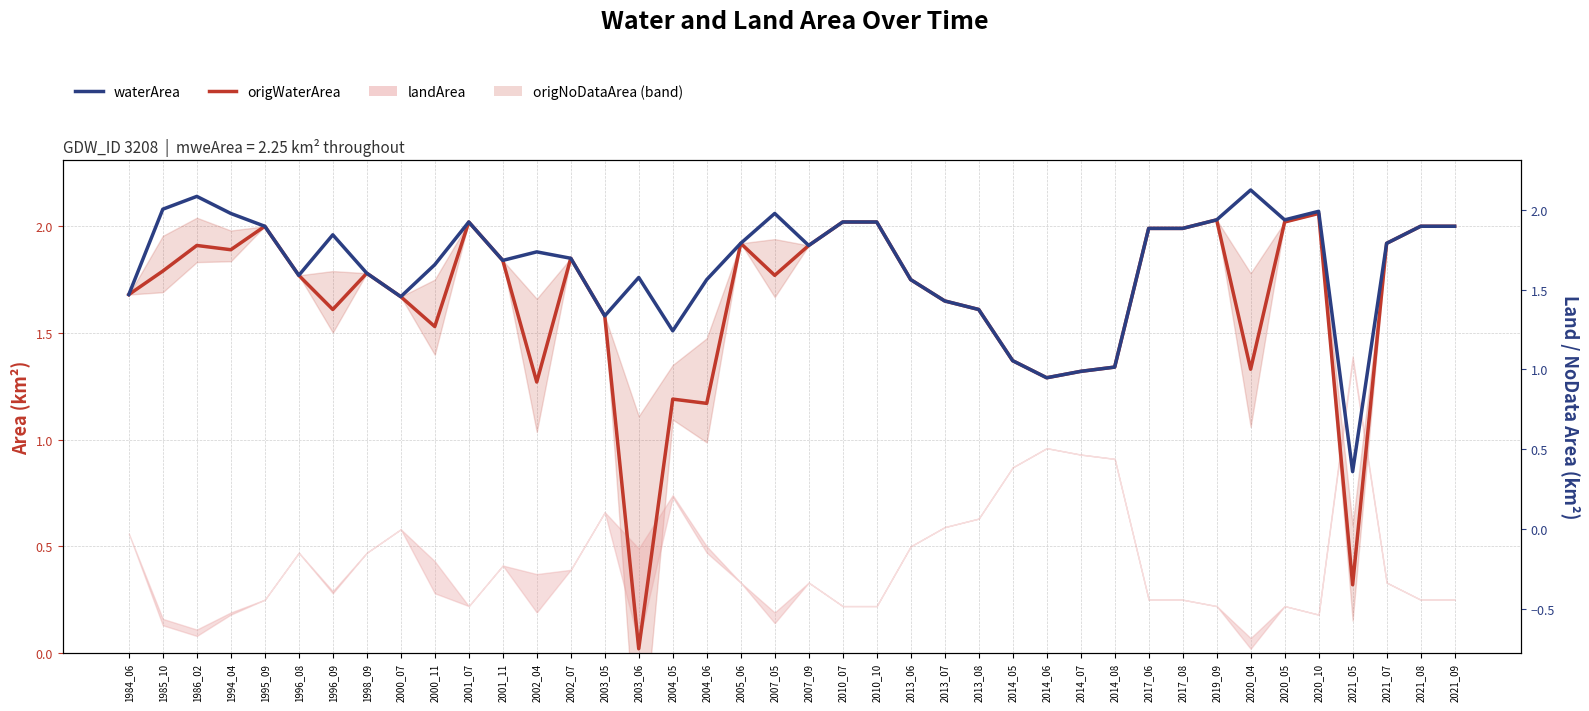

At which label does waterArea reach its minimum?

2021_05